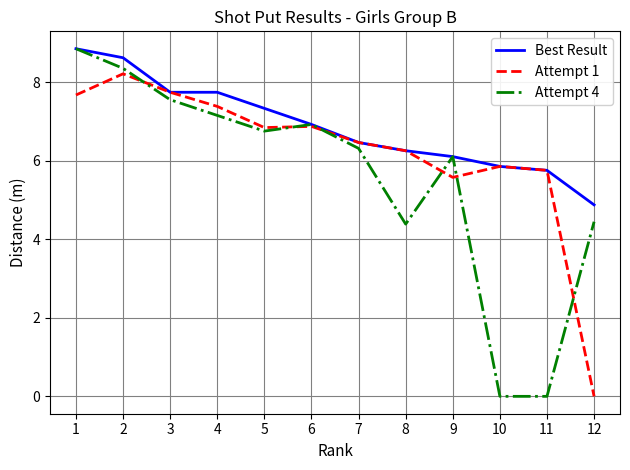

Between 9 and 11, which series saw the biggest shift?

Attempt 4